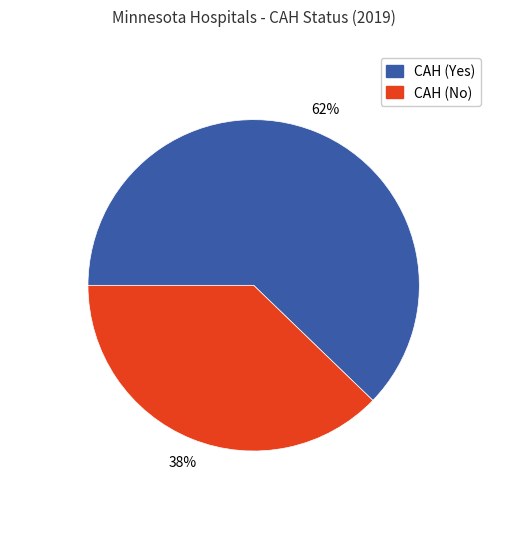

To the nearest percent, what is the difference between the largest and smallest slice percentages?

24%